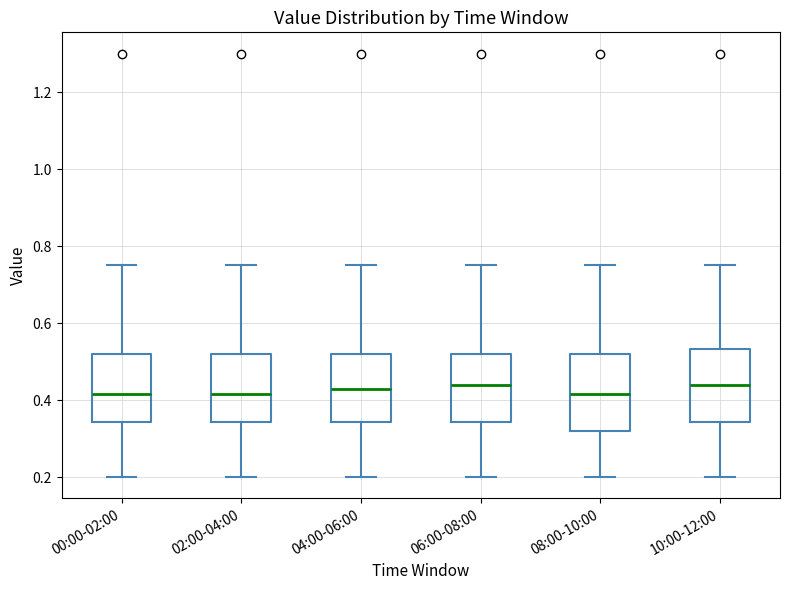

Reading left to right, read every box against the y-axis: the position of its median line, the range the box covers, and the ends of its whiskers. The values are not printed on the chart, so give them approximately, as read against the axis.

00:00-02:00: median 0.42, box 0.34 to 0.52, whiskers 0.20 to 0.76
02:00-04:00: median 0.42, box 0.34 to 0.52, whiskers 0.20 to 0.76
04:00-06:00: median 0.44, box 0.34 to 0.52, whiskers 0.20 to 0.76
06:00-08:00: median 0.44, box 0.34 to 0.52, whiskers 0.20 to 0.76
08:00-10:00: median 0.42, box 0.32 to 0.52, whiskers 0.20 to 0.76
10:00-12:00: median 0.44, box 0.34 to 0.54, whiskers 0.20 to 0.76